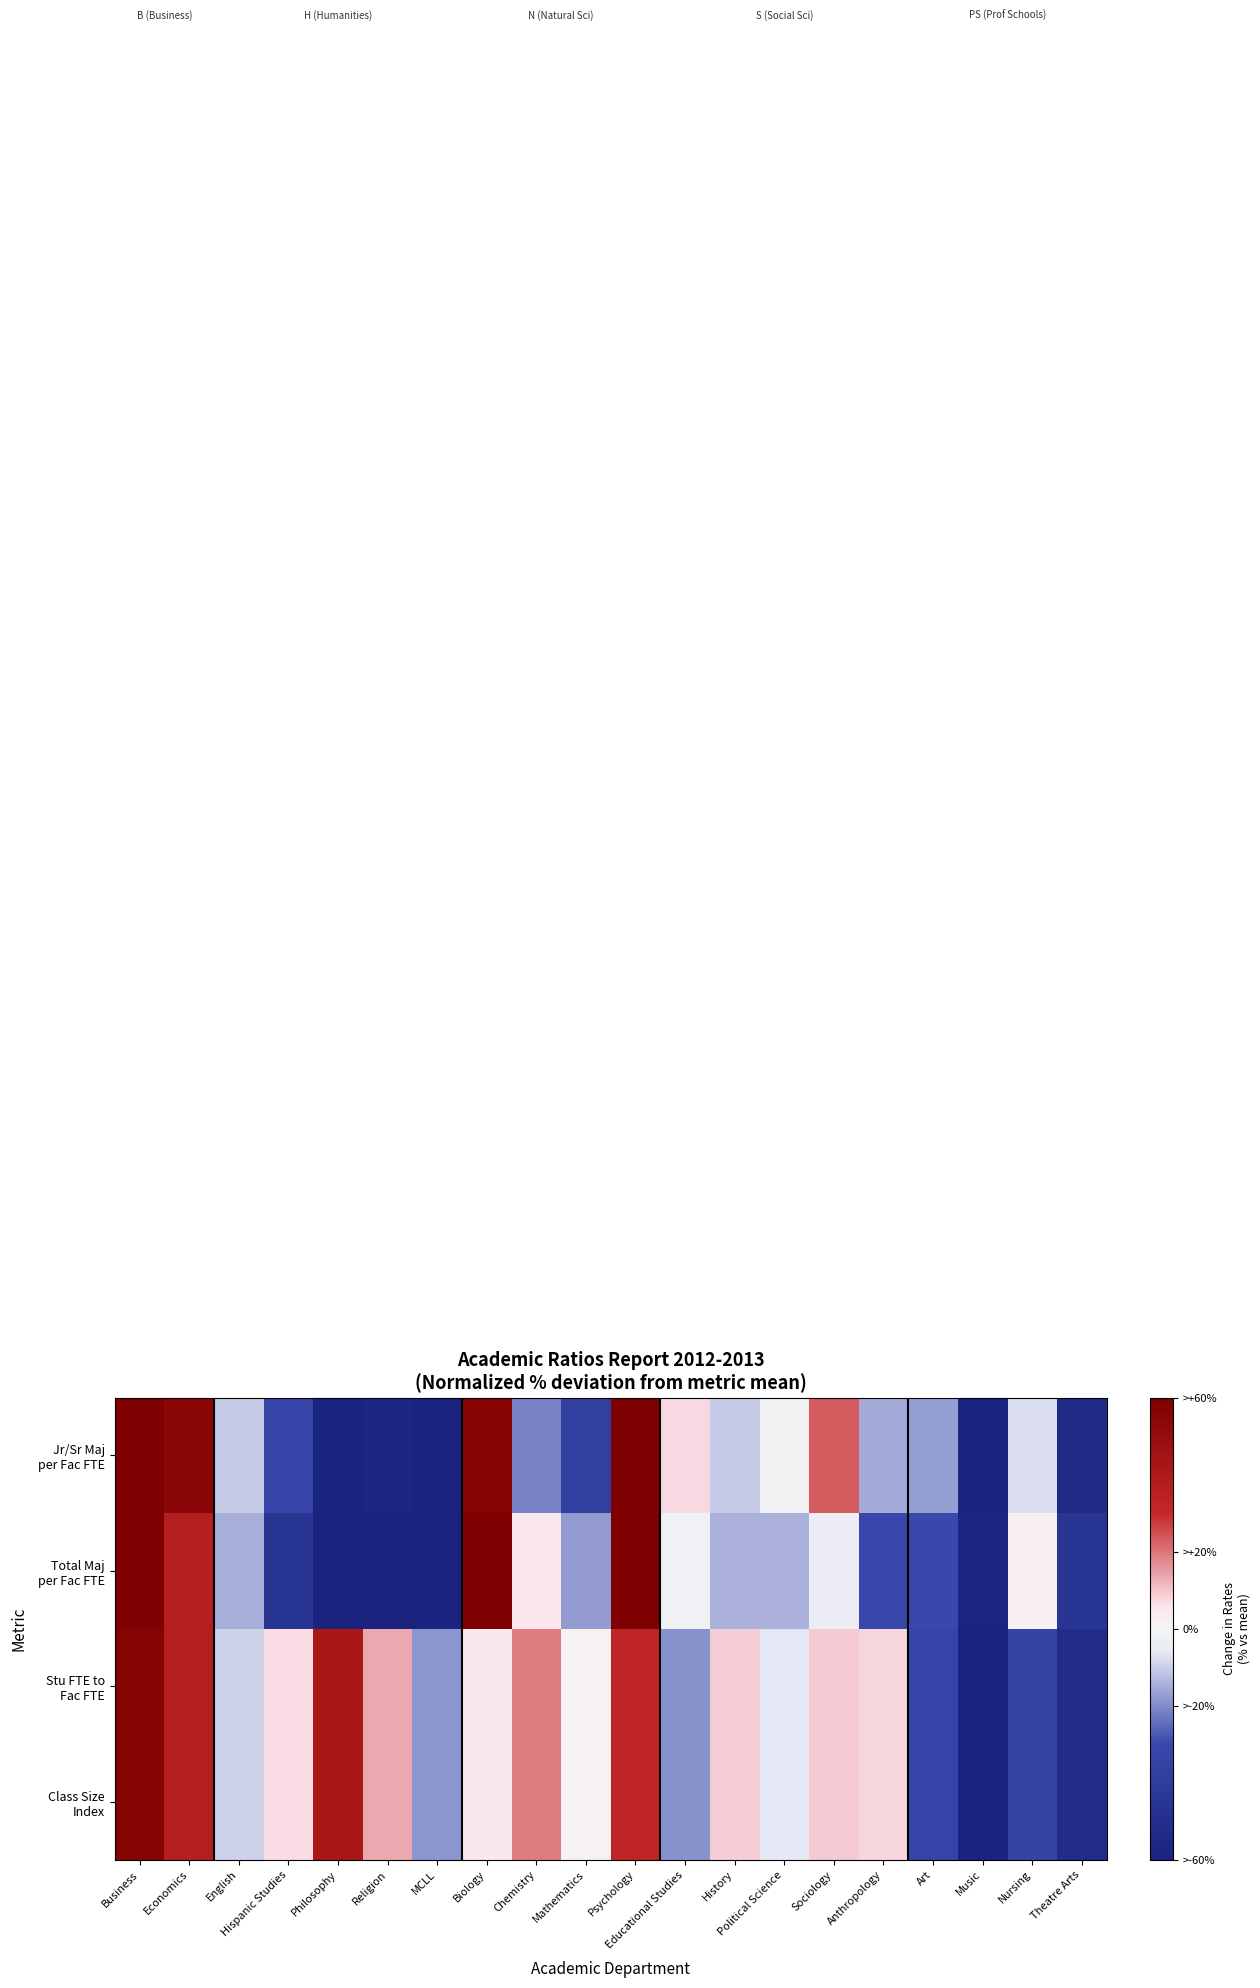

Rank the series by their average value, from lowest to highest.

Total Maj per Fac FTE, Stu FTE to Fac FTE, Jr/Sr Maj per Fac FTE, Class Size Index